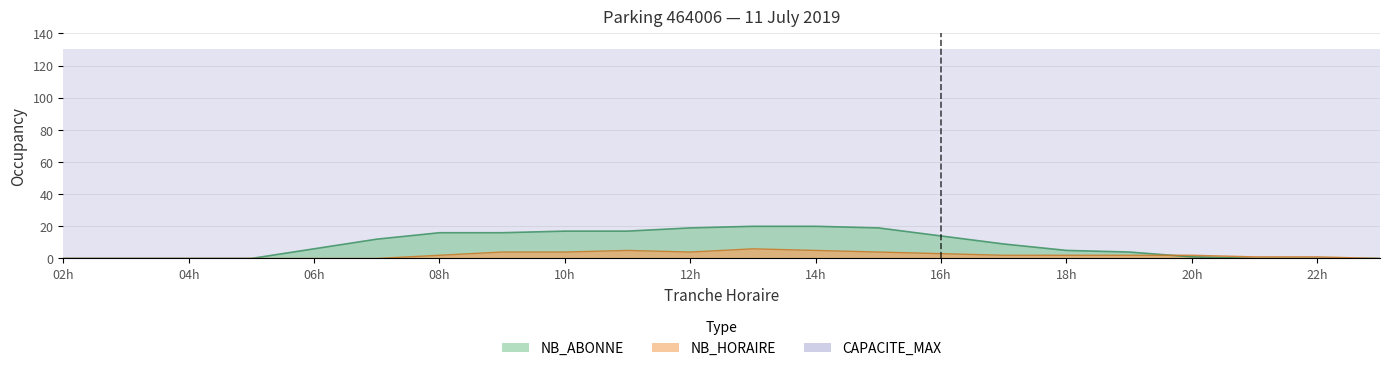

Is it true that NB_HORAIRE equals 1 at 9?

False